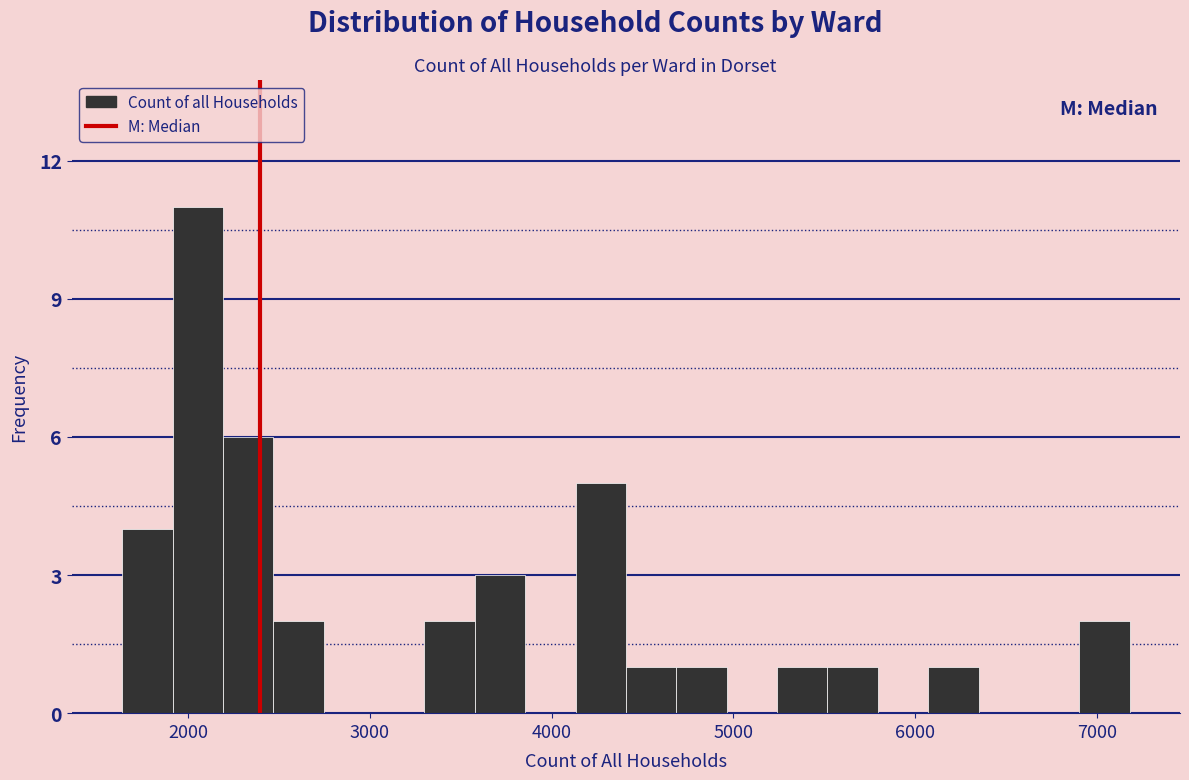

Read against the x-axis, roughly where is the centre of the tallest bar?

2100